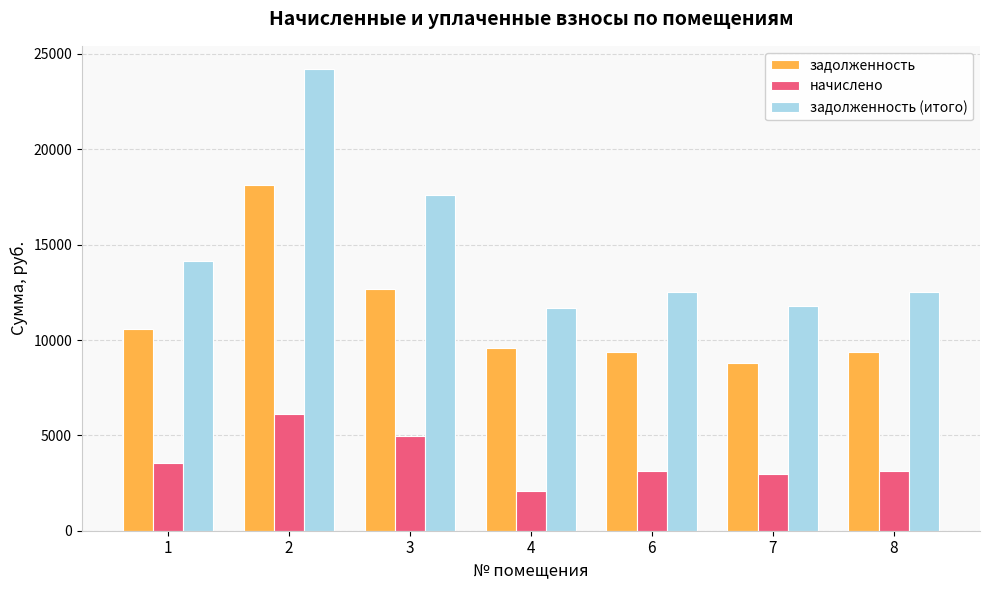

The value of начислено at 4 is 2084.4. True or false?

True